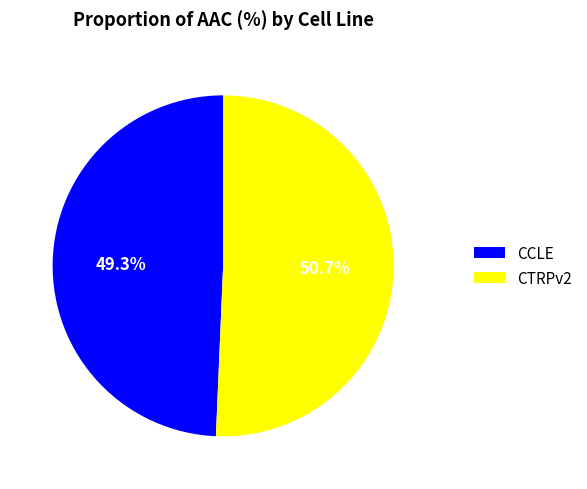

What percentage do CTRPv2 and CCLE together represent?

100.0%